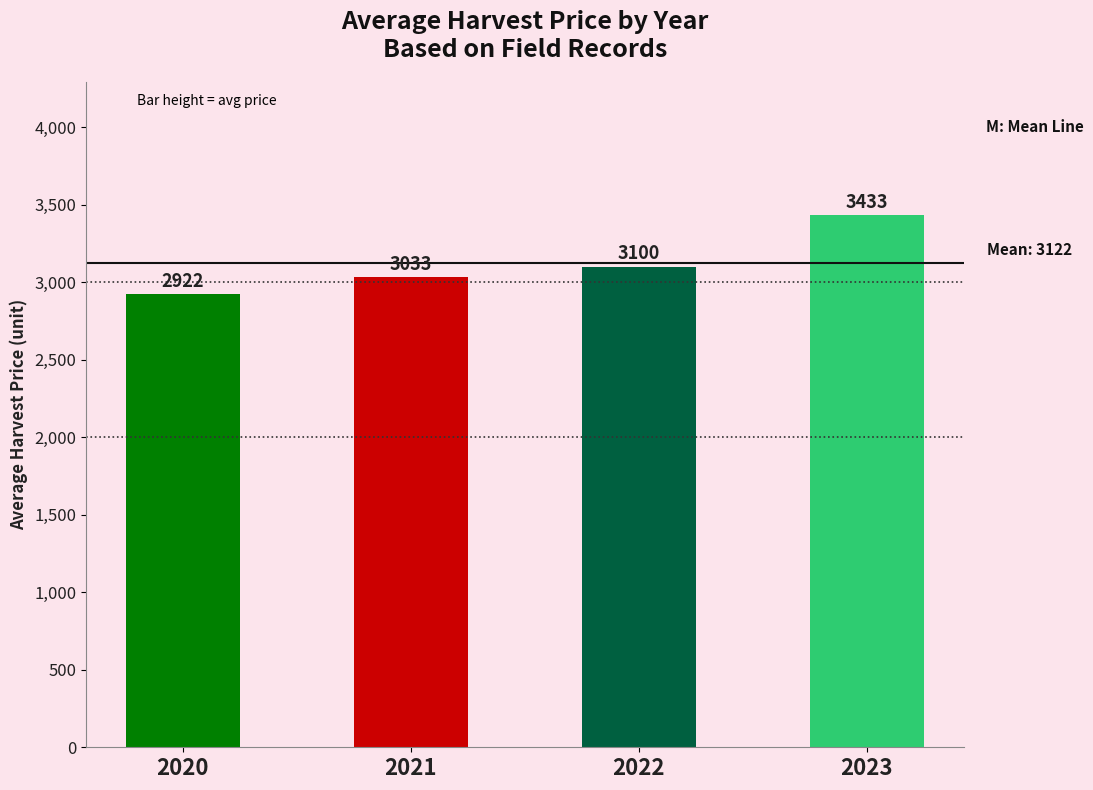

Count the number of data series in this chart.

1